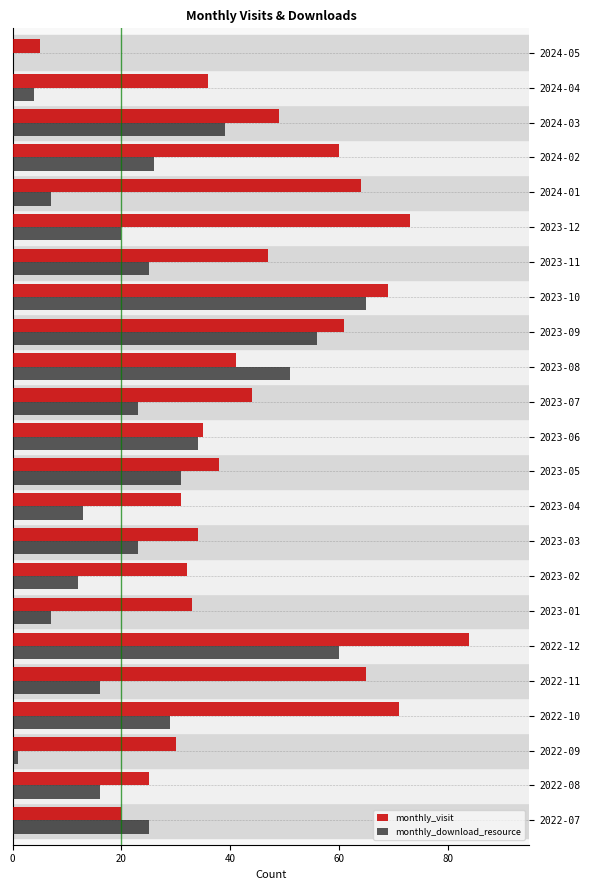

At which label does monthly_visit reach its peak?

2022-12